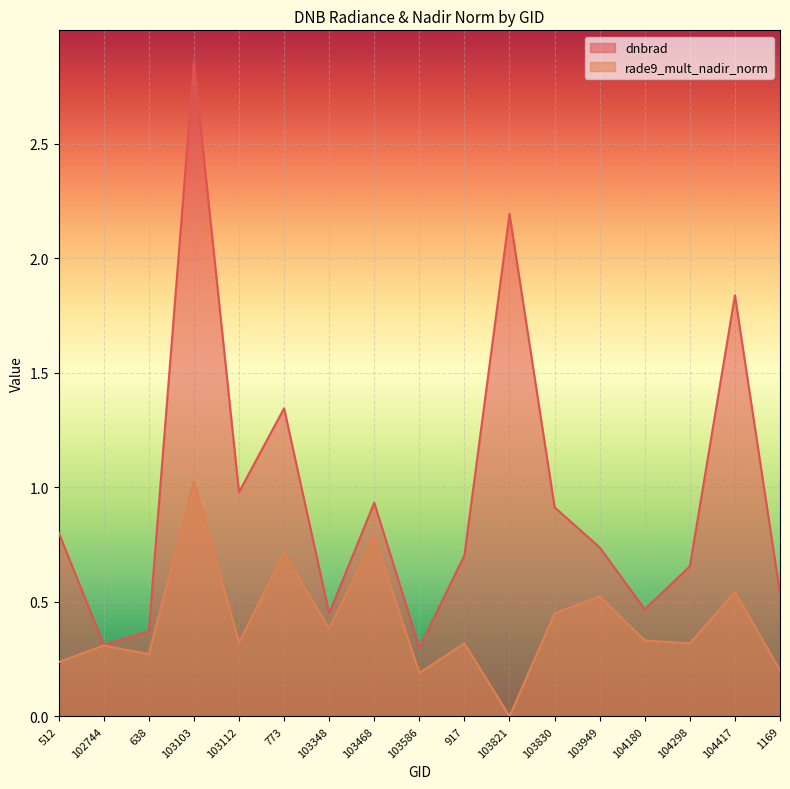

Reading right to left, extract all data points from this chart.

dnbrad: 1169=0.5	104417=1.8	104298=0.7	104180=0.5	103949=0.7	103830=0.9	103821=2.2	917=0.7	103586=0.3	103468=0.9	103348=0.4	773=1.3	103112=1.0	103103=2.9	638=0.4	102744=0.3	512=0.8
rade9_mult_nadir_norm: 1169=0.2	104417=0.5	104298=0.3	104180=0.3	103949=0.5	103830=0.4	103821=0.0	917=0.3	103586=0.2	103468=0.8	103348=0.4	773=0.7	103112=0.3	103103=1.0	638=0.3	102744=0.3	512=0.2